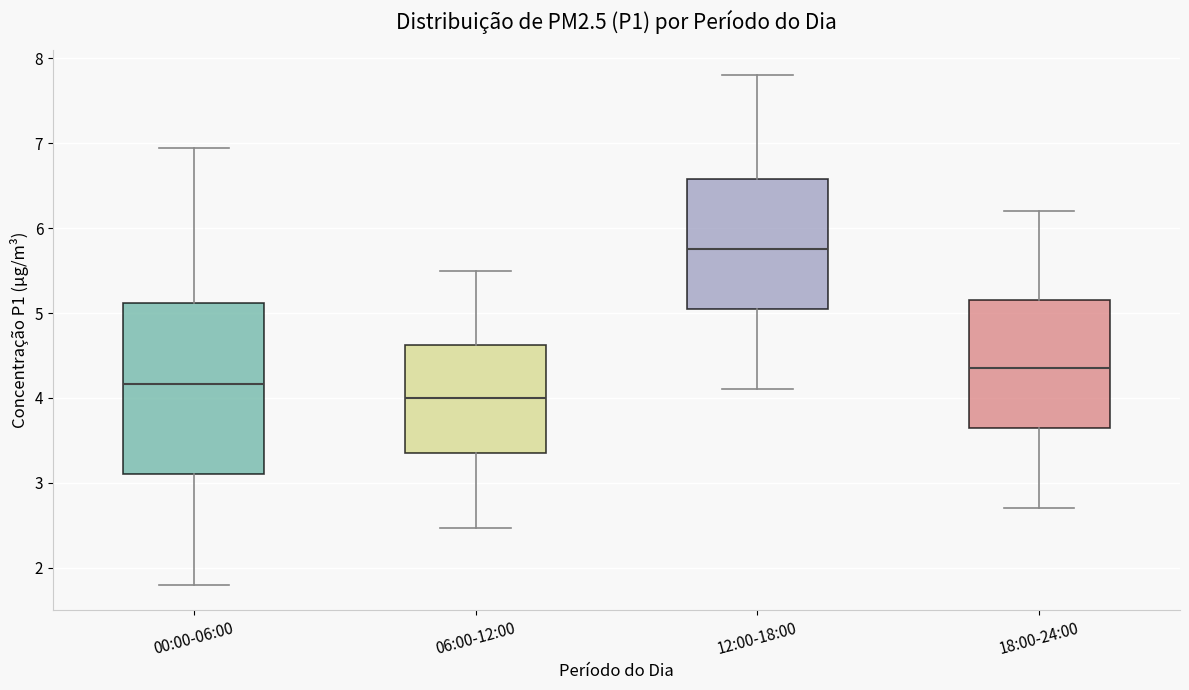

Reading left to right, transcribe this box plot: for each box, give where its median line is, the range the box spans, and where its two whiskers end, as read against the y-axis. The values are not printed on the chart, so give them approximately, as read against the axis.

00:00-06:00: median 4.2, box 3.1 to 5.1, whiskers 1.8 to 7.0
06:00-12:00: median 4.0, box 3.4 to 4.6, whiskers 2.5 to 5.5
12:00-18:00: median 5.8, box 5.1 to 6.6, whiskers 4.1 to 7.8
18:00-24:00: median 4.4, box 3.7 to 5.2, whiskers 2.7 to 6.2